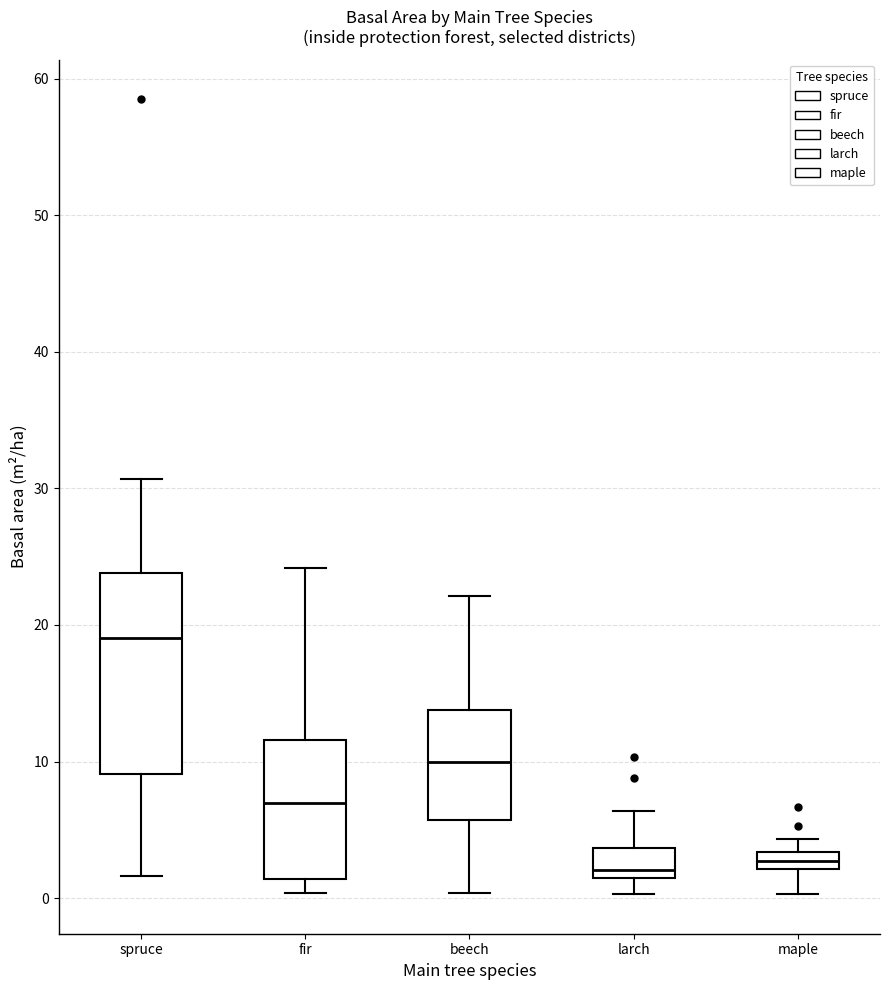

Which box is the tallest, from its lower edge to its upper edge?

spruce